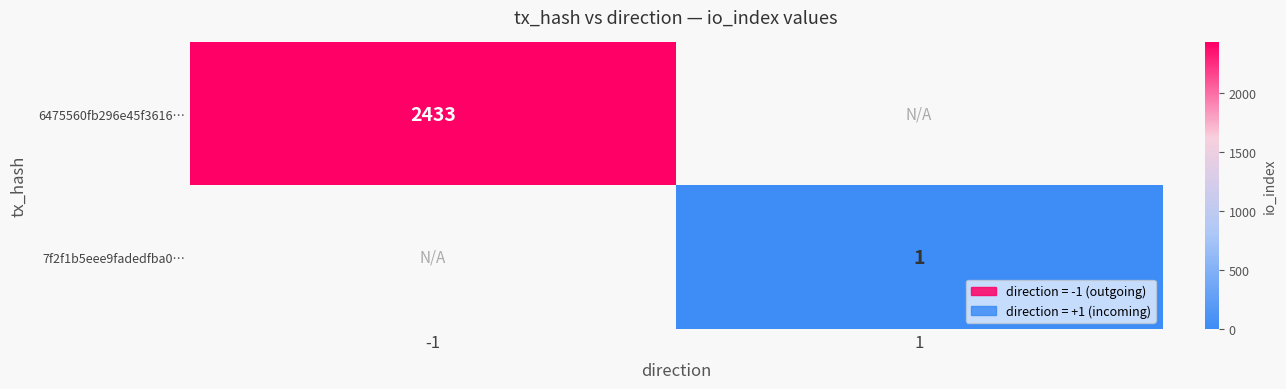

At how many categories does at least one series exceed 1769?

1